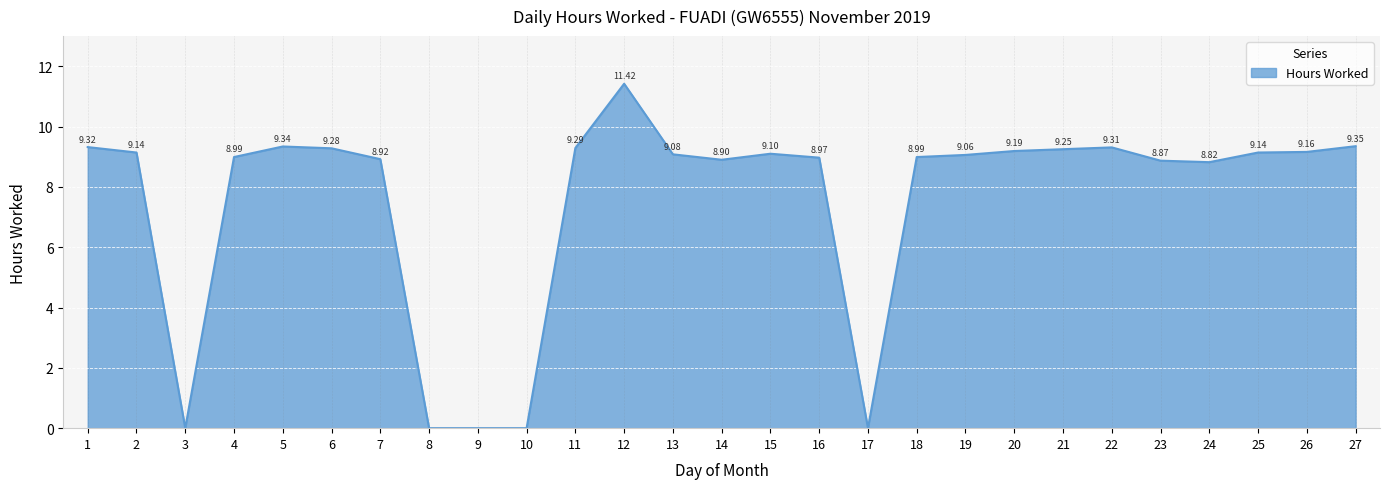

At which category does the data reach its first local valley?

3